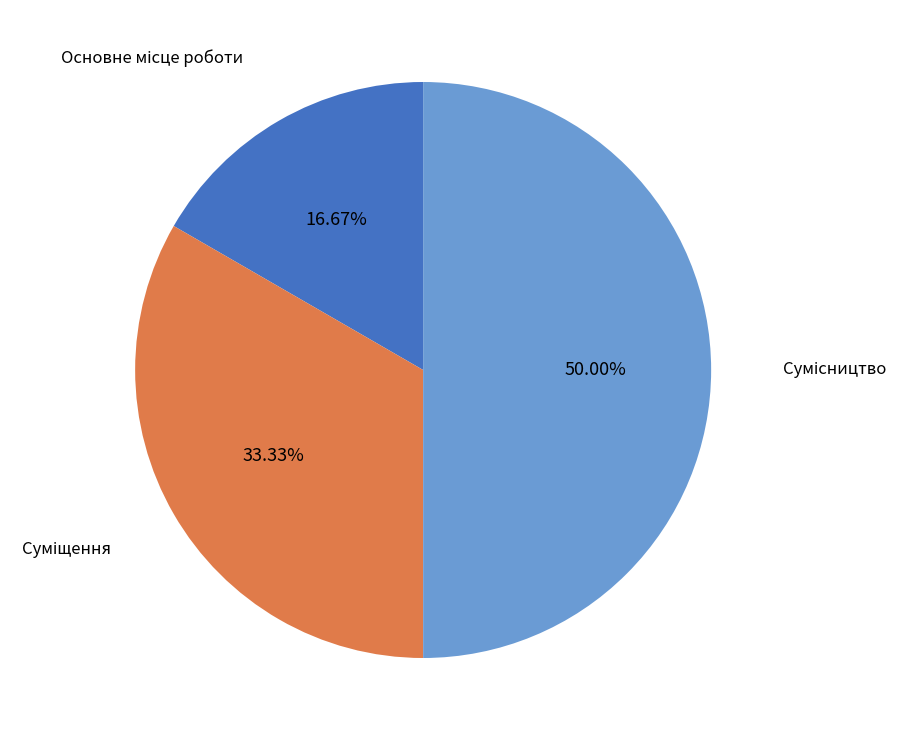

Which slice is the largest?

Сумісництво